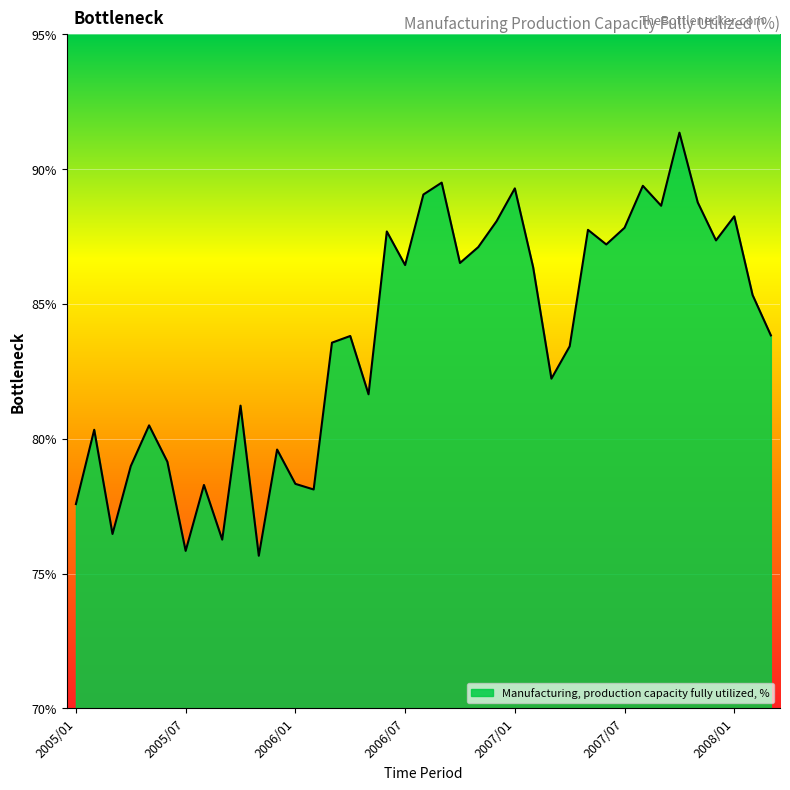

What is the greatest value displayed?

91.3